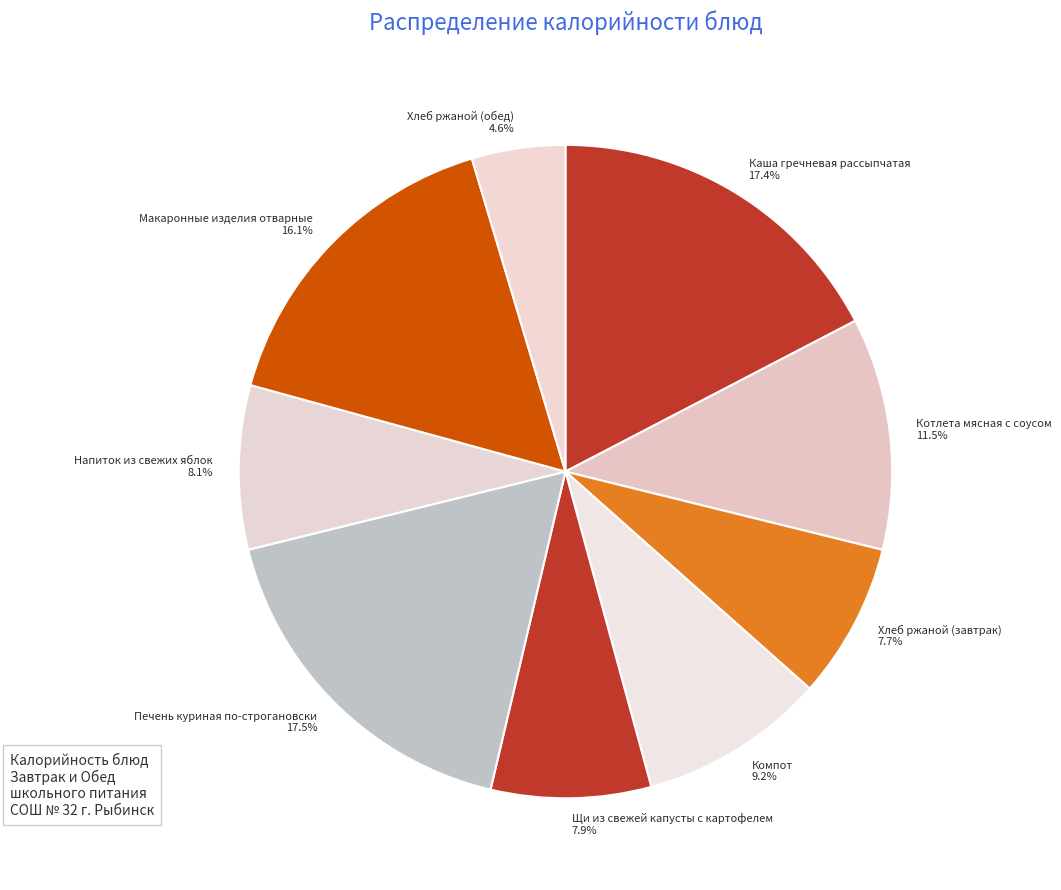

The Напиток из свежих яблок slice represents 17% of the pie. True or false?

False